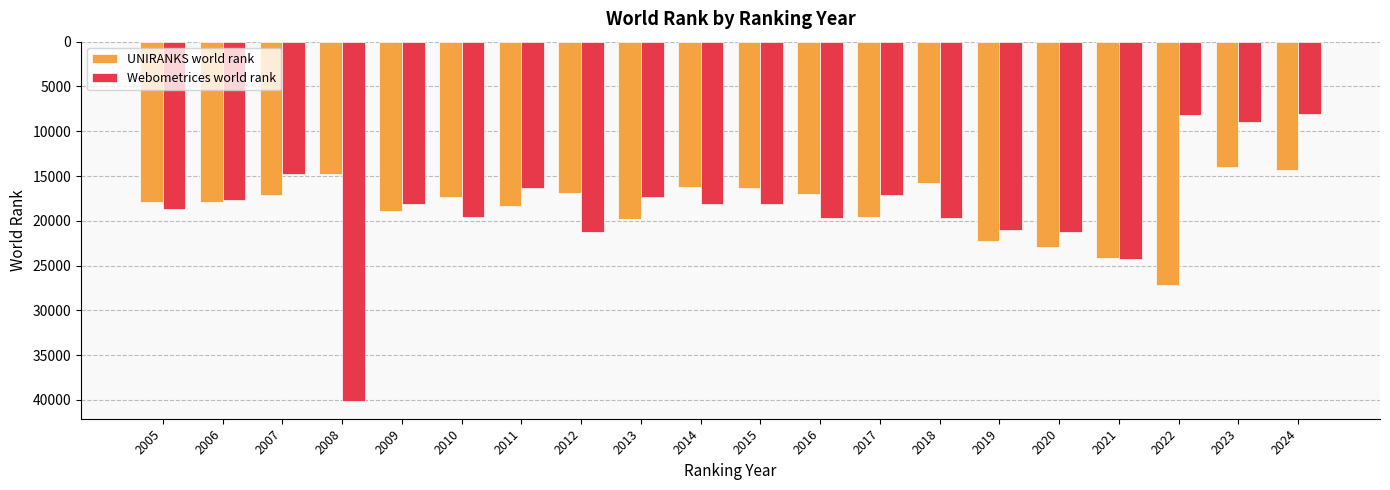

What is the sum of all UNIRANKS world rank values?

368658